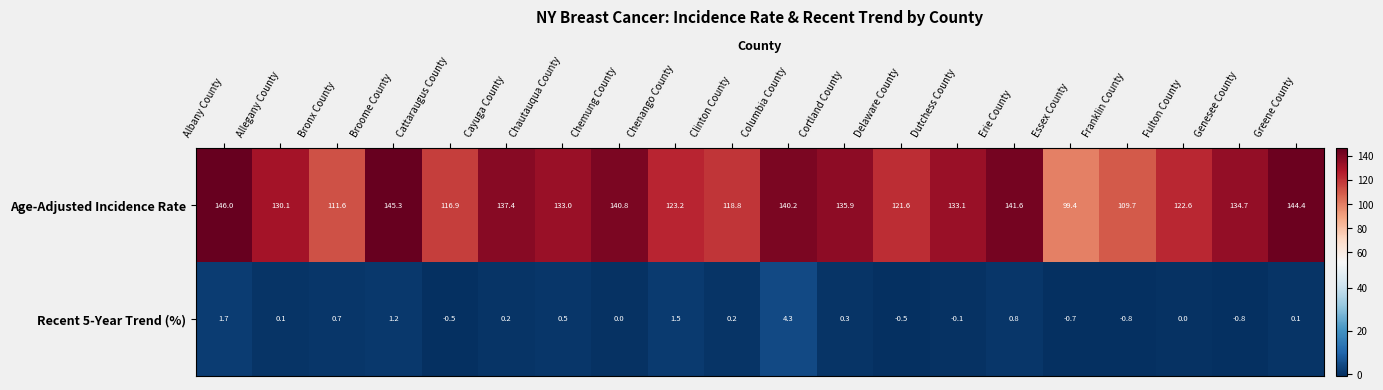

What is the difference between the maximum and second lowest values in the Recent 5-Year Trend (%) series?

5.1